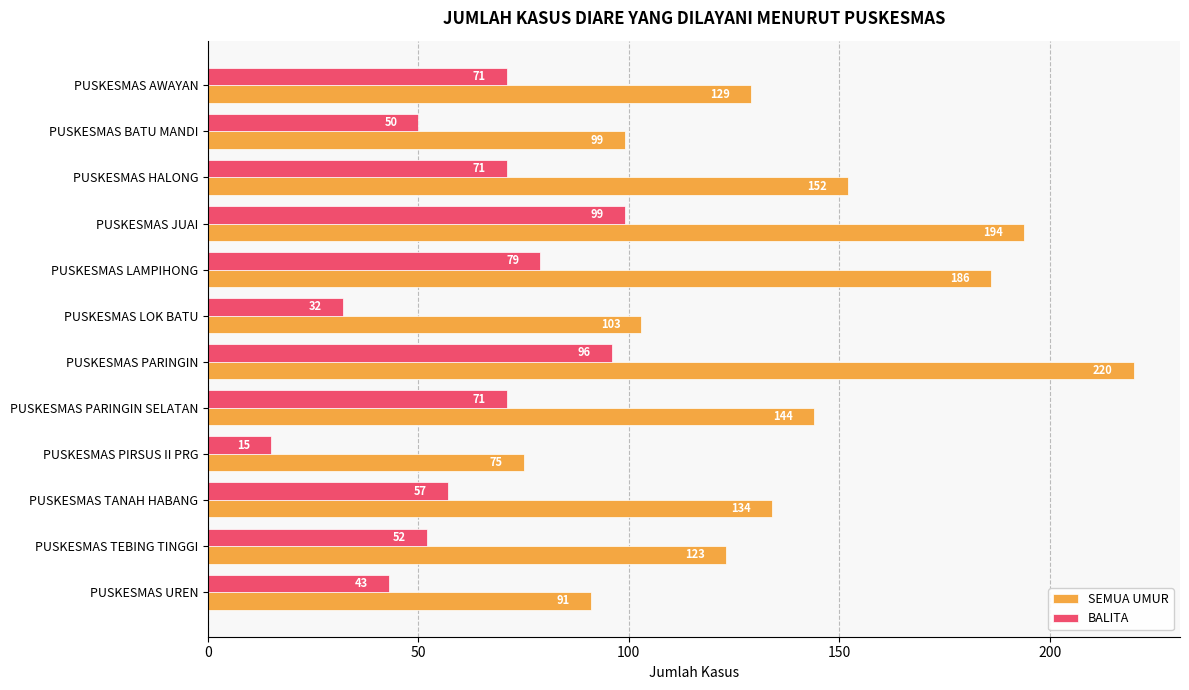

Count the number of data series in this chart.

2